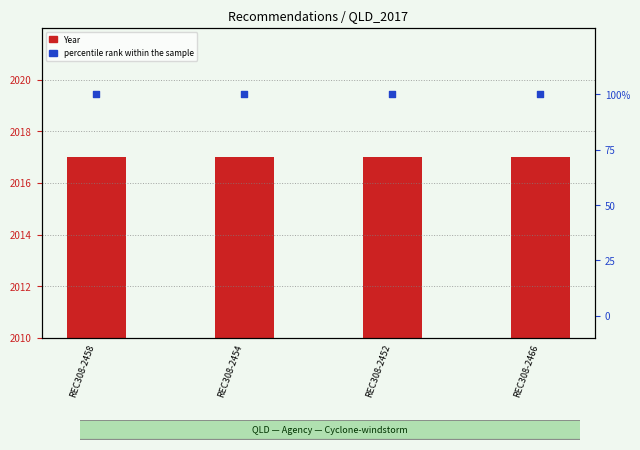

Which series has the widest spread of Y values?

Year